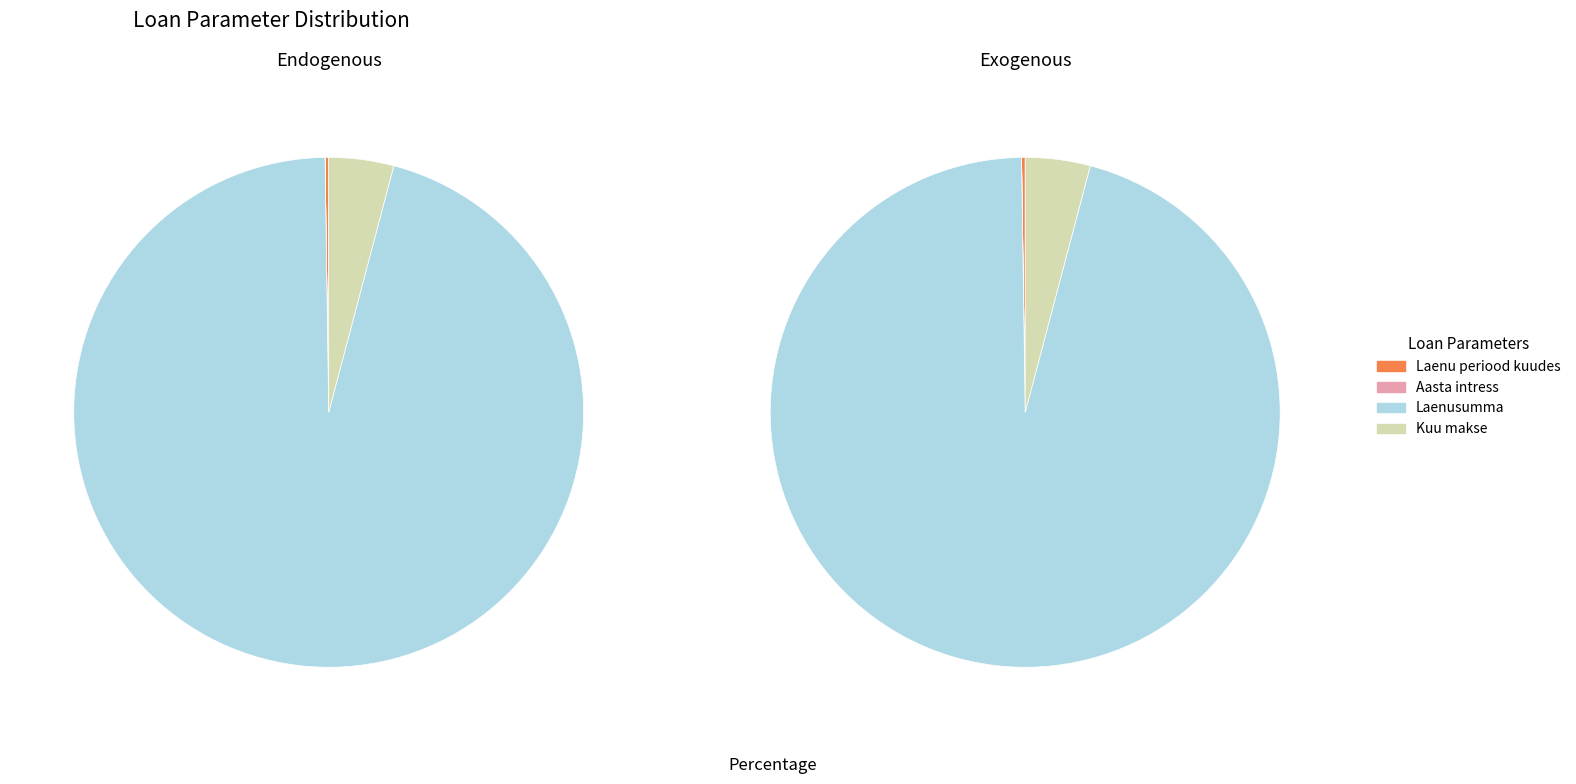

Is Laenu periood kuudes the majority of the pie?

No